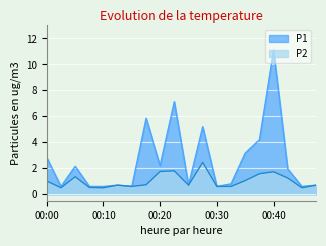

List the series in order of their peak value, lowest first.

P2, P1